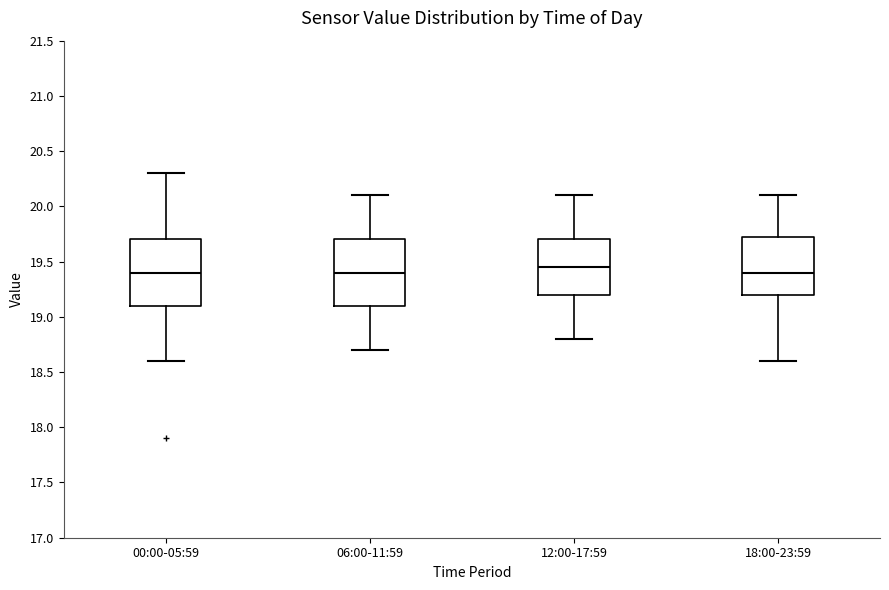

Where is the upper edge of the box for 06:00-11:59 on the y-axis? The values are not printed on the chart, so give them approximately, as read against the axis.

19.70